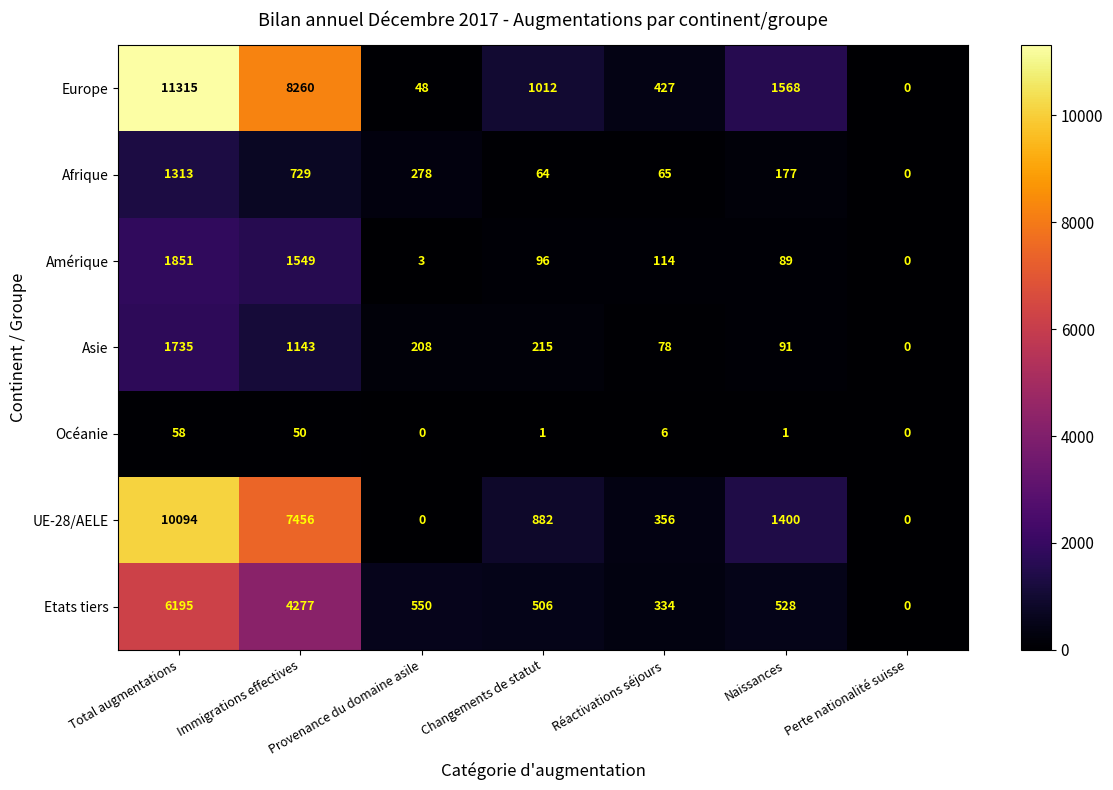

At how many categories does at least one series exceed 4585?

2